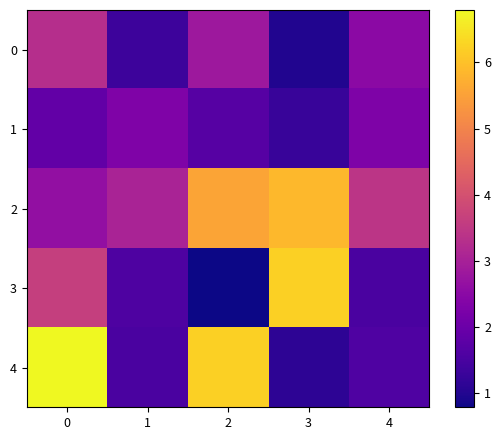

Which series has the largest total across all categories?

2